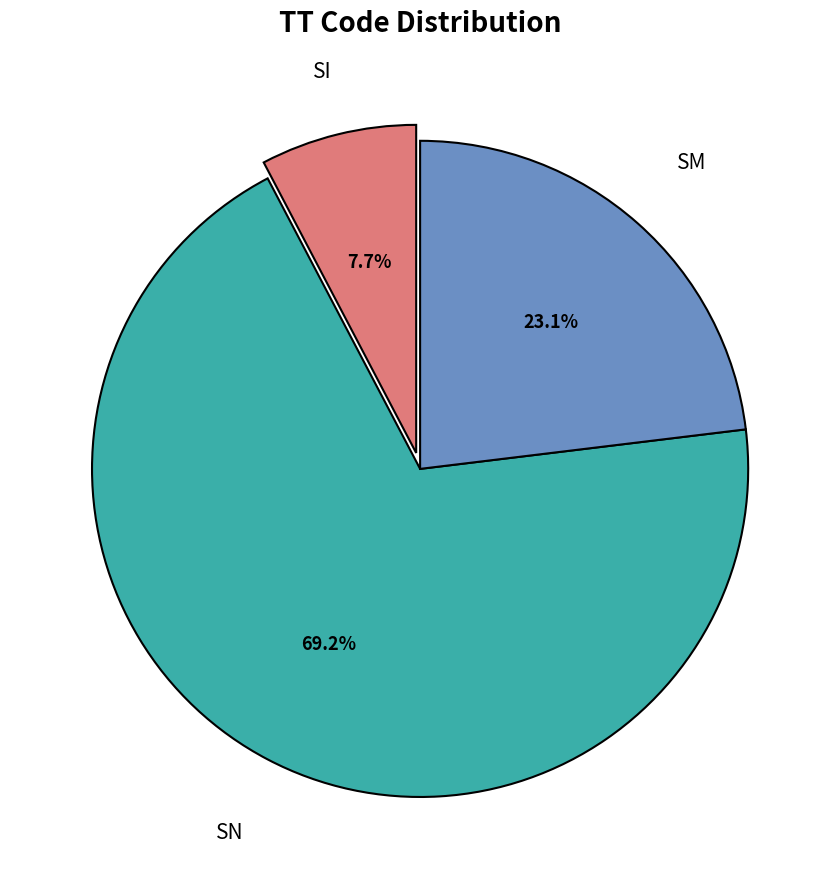

Does any single category account for the majority?

Yes